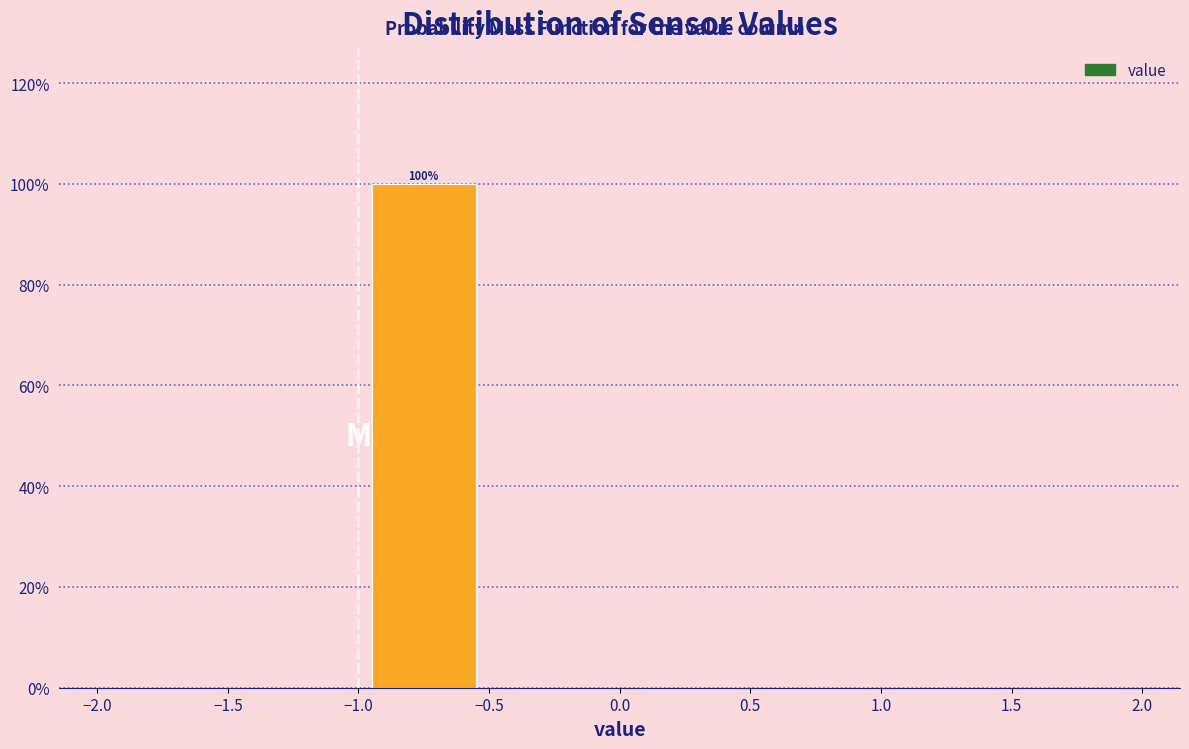

Over which range of the x-axis is the bar tallest?

-1.0 to -0.5